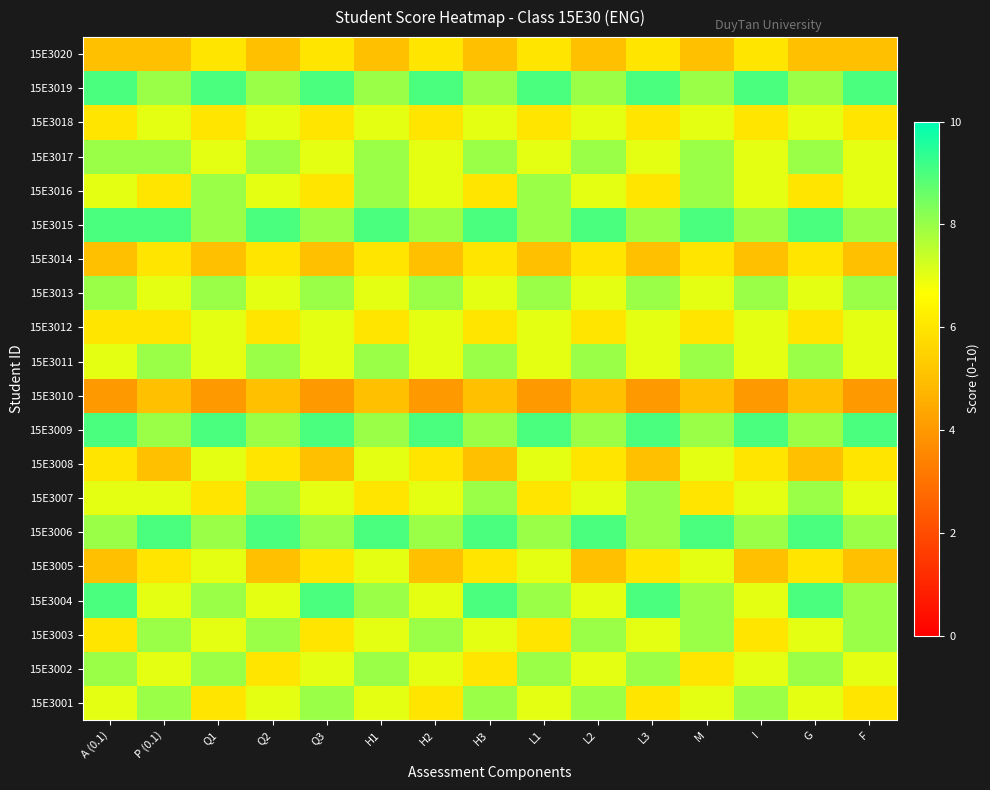

How many categories are shown in the chart?

15